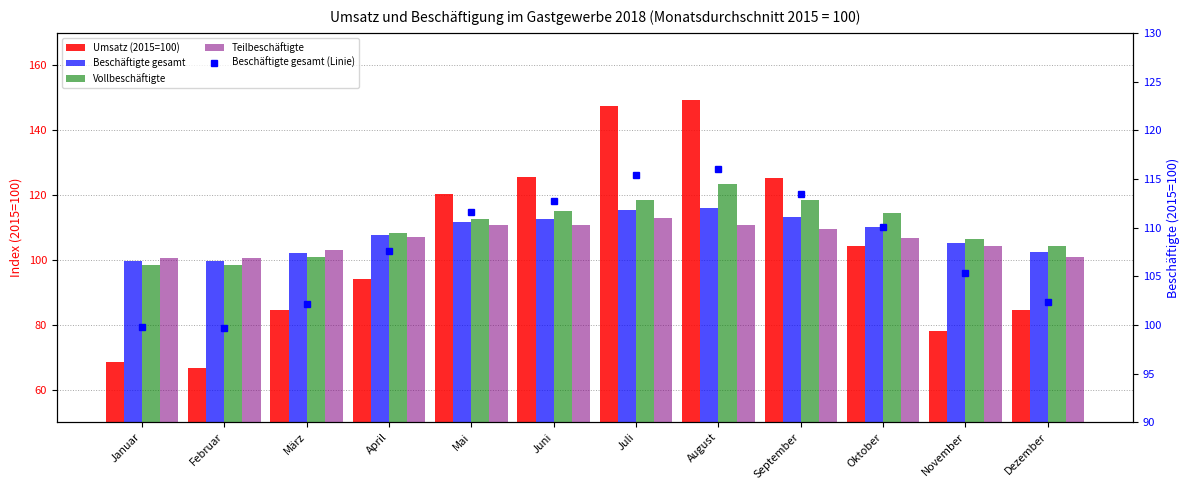

The Teilbeschäftigte series shows 106.9 at Oktober. True or false?

True